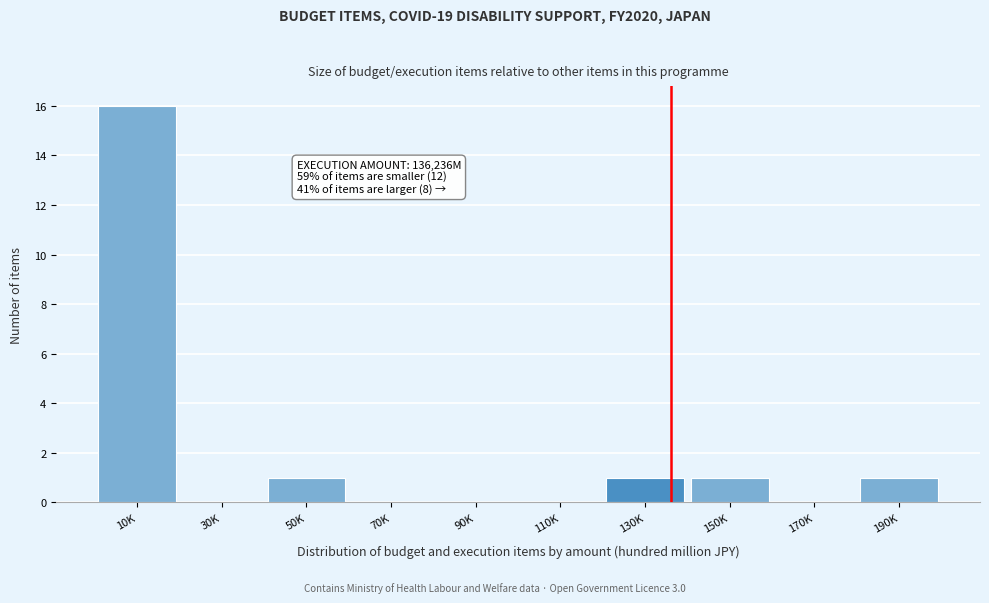

Reading left to right, transcribe all the data shown in this chart.

10K=16	30K=0	50K=1	70K=0	90K=0	110K=0	130K=1	150K=1	170K=0	190K=1